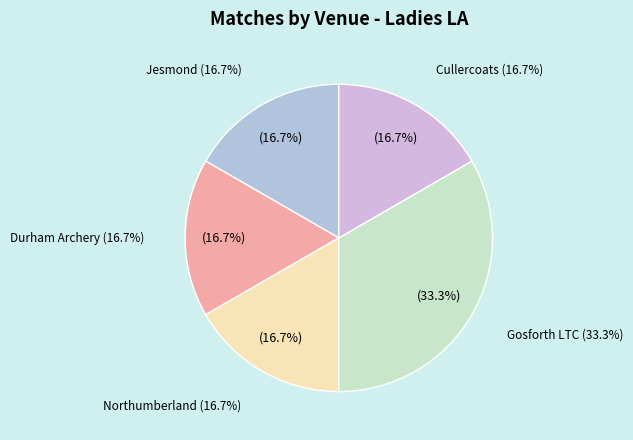

Do Gosforth LTC and Northumberland together represent more than half of the pie?

No